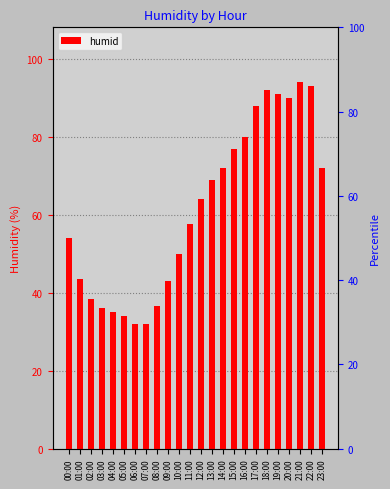

List the labels in order of value, smallest first.

06:00, 07:00, 05:00, 04:00, 03:00, 08:00, 02:00, 09:00, 01:00, 10:00, 00:00, 11:00, 12:00, 13:00, 14:00, 23:00, 15:00, 16:00, 17:00, 20:00, 19:00, 18:00, 22:00, 21:00